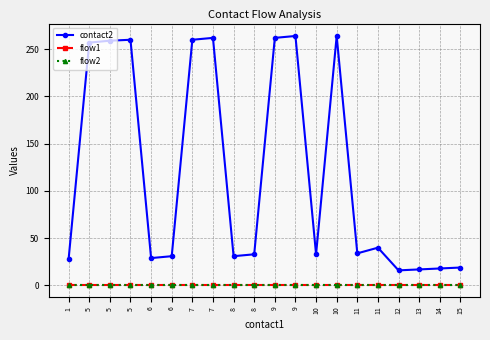

True or false: contact2 and flow2 cross at least once.

False